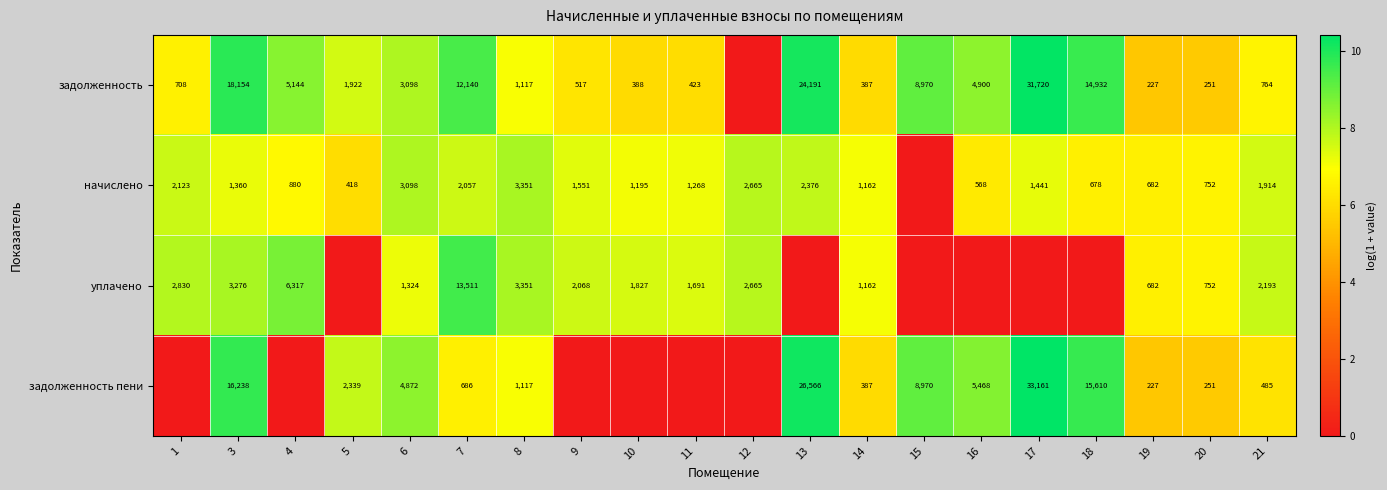

The value of начислено at 12 is 2665. True or false?

True